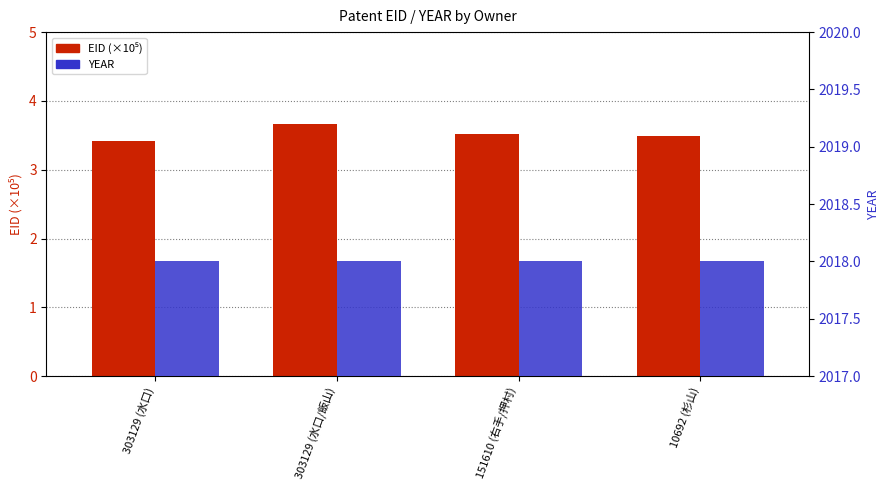

What is the difference between the highest and lowest values at 151610 (右手/押村)?

2014.5